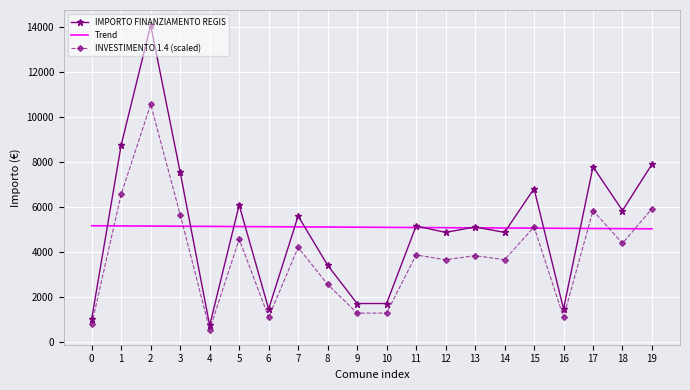

What are all the series names shown in the legend?

IMPORTO FINANZIAMENTO REGIS, Trend, INVESTIMENTO 1.4 (scaled)